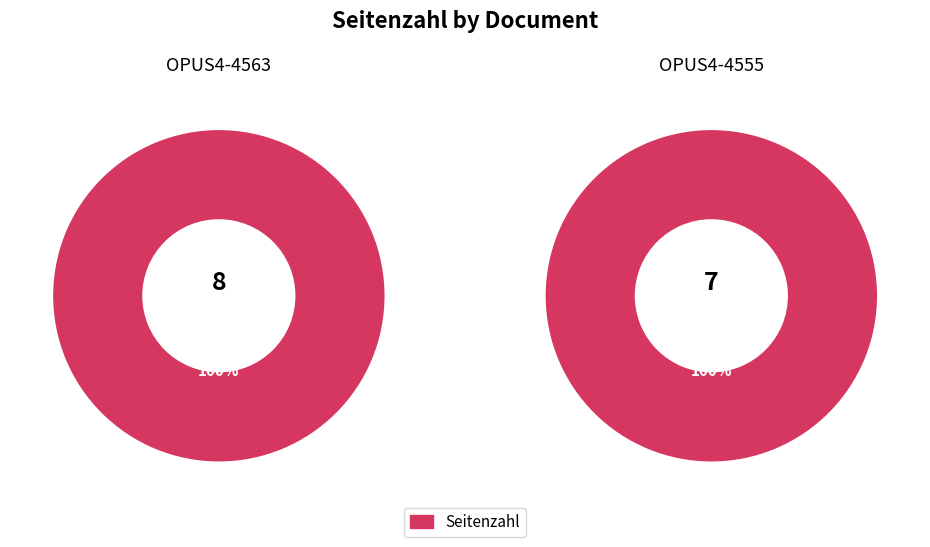

Is the sum of OPUS4-4563 and OPUS4-4555 greater than half?

Yes